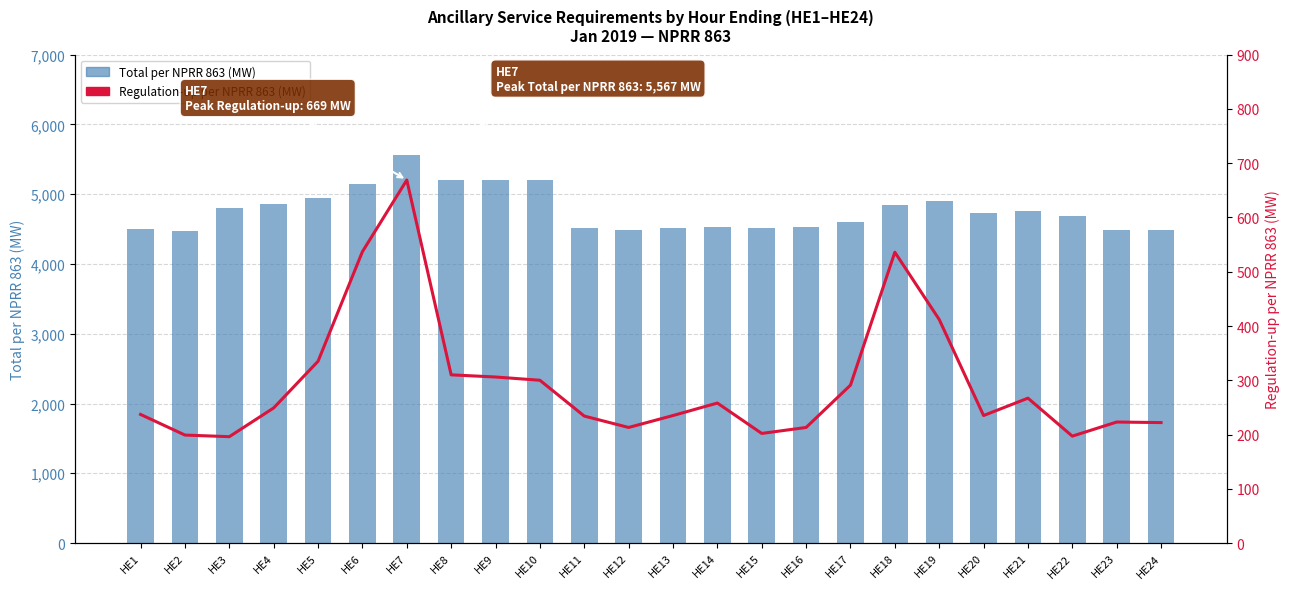

What is the average value of the Total per NPRR 863 series?

4770.7